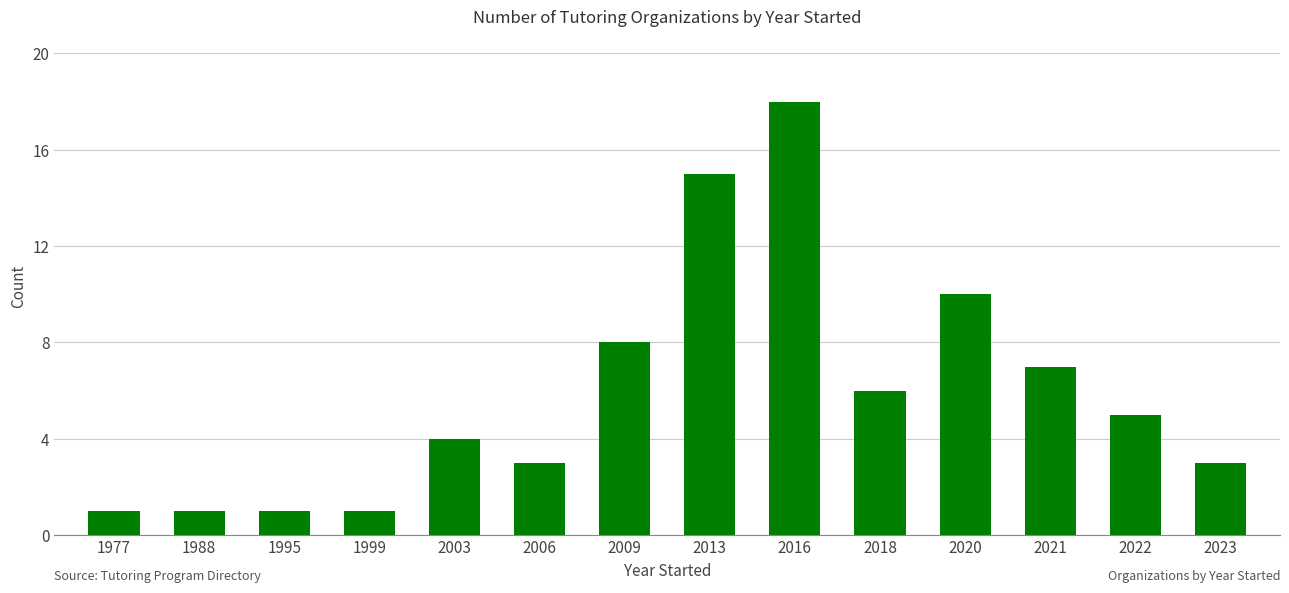

Is it true that the value at 2016 is 18?

True